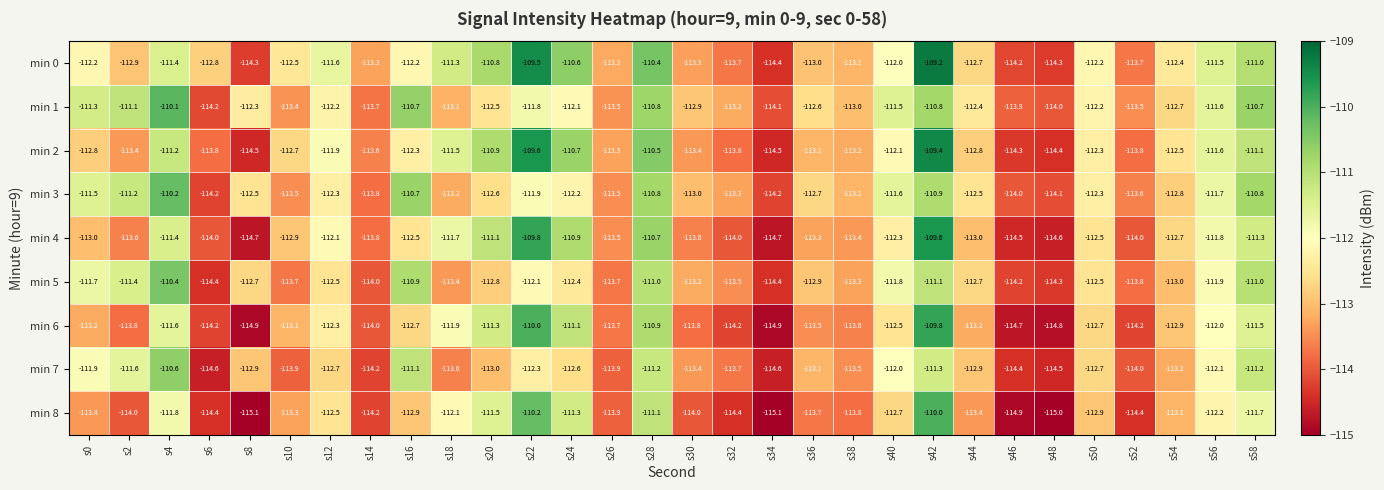

Which series has the largest total across all categories?

min 0